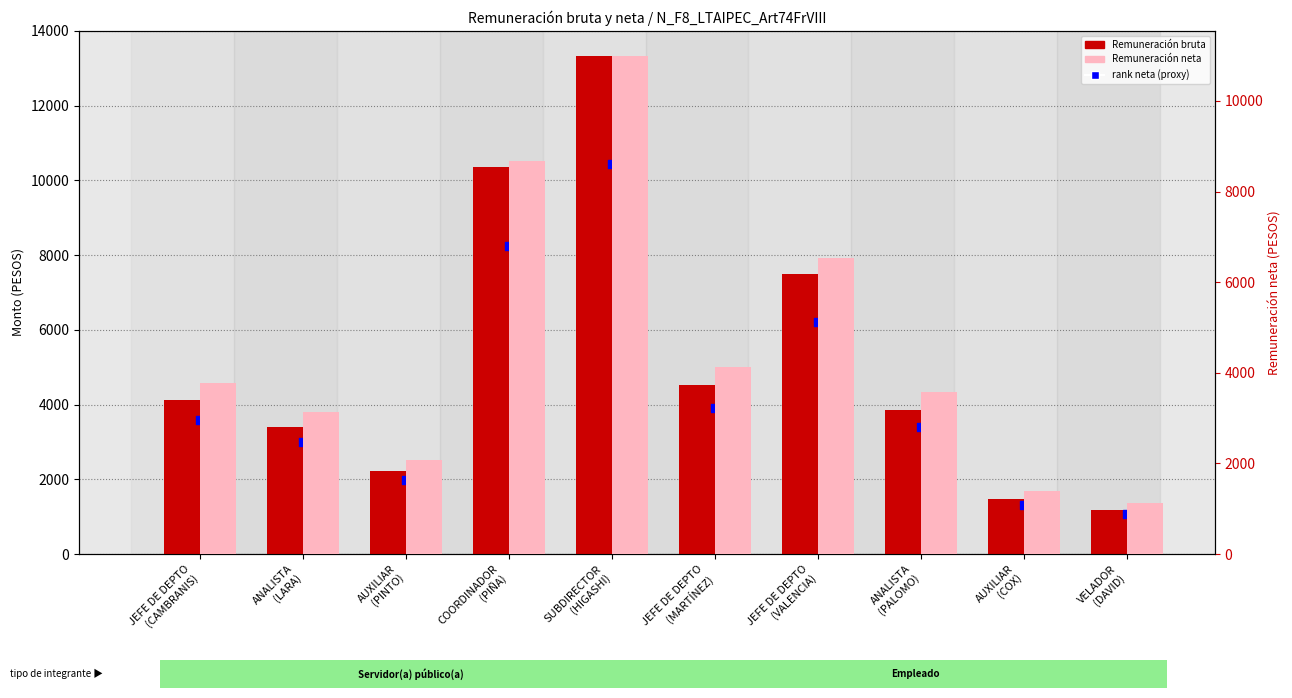

Which series has the largest Y range (max minus min)?

Remuneración bruta